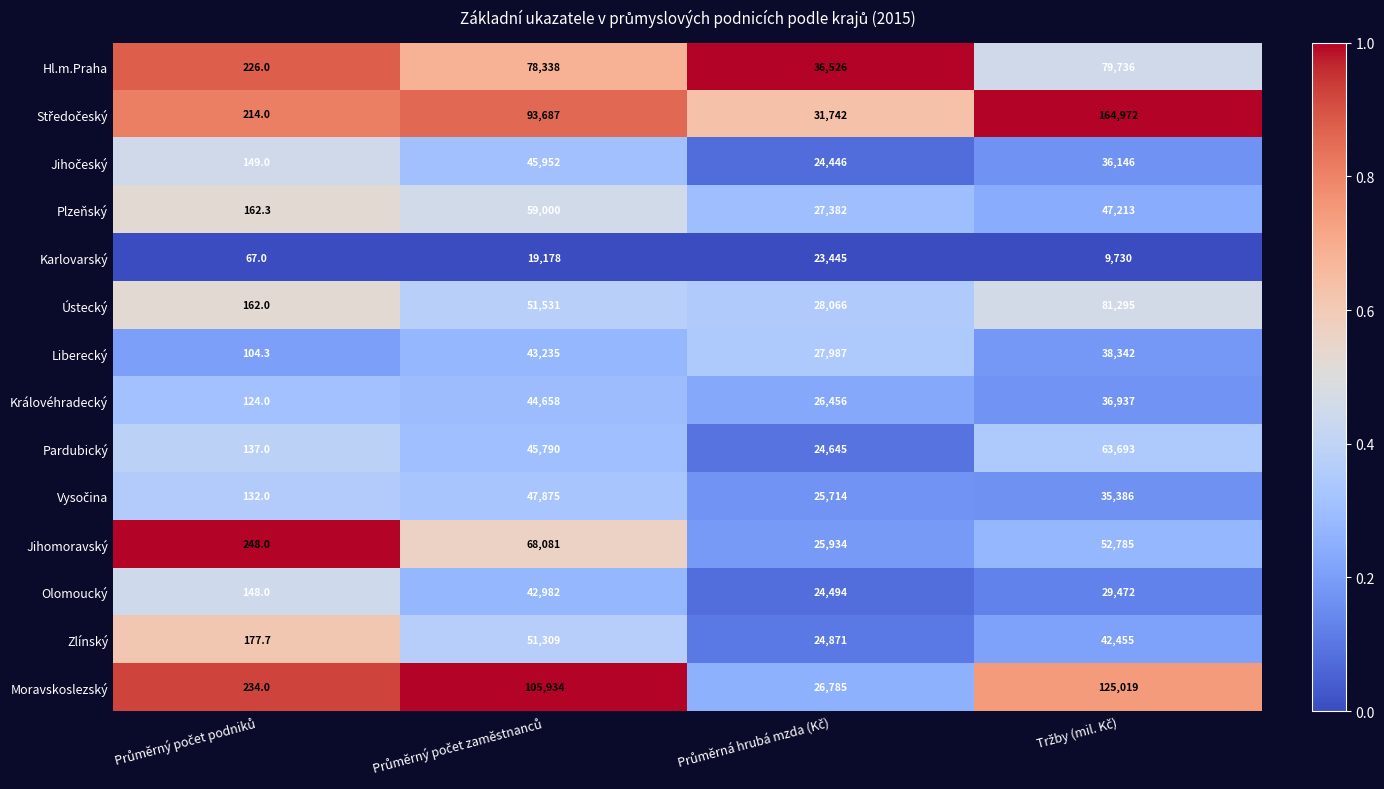

What is the minimum value for Hl.m.Praha?

226.0